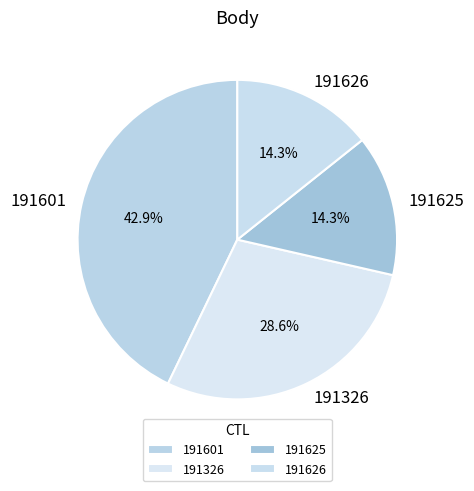

Is there a majority slice in this chart?

No